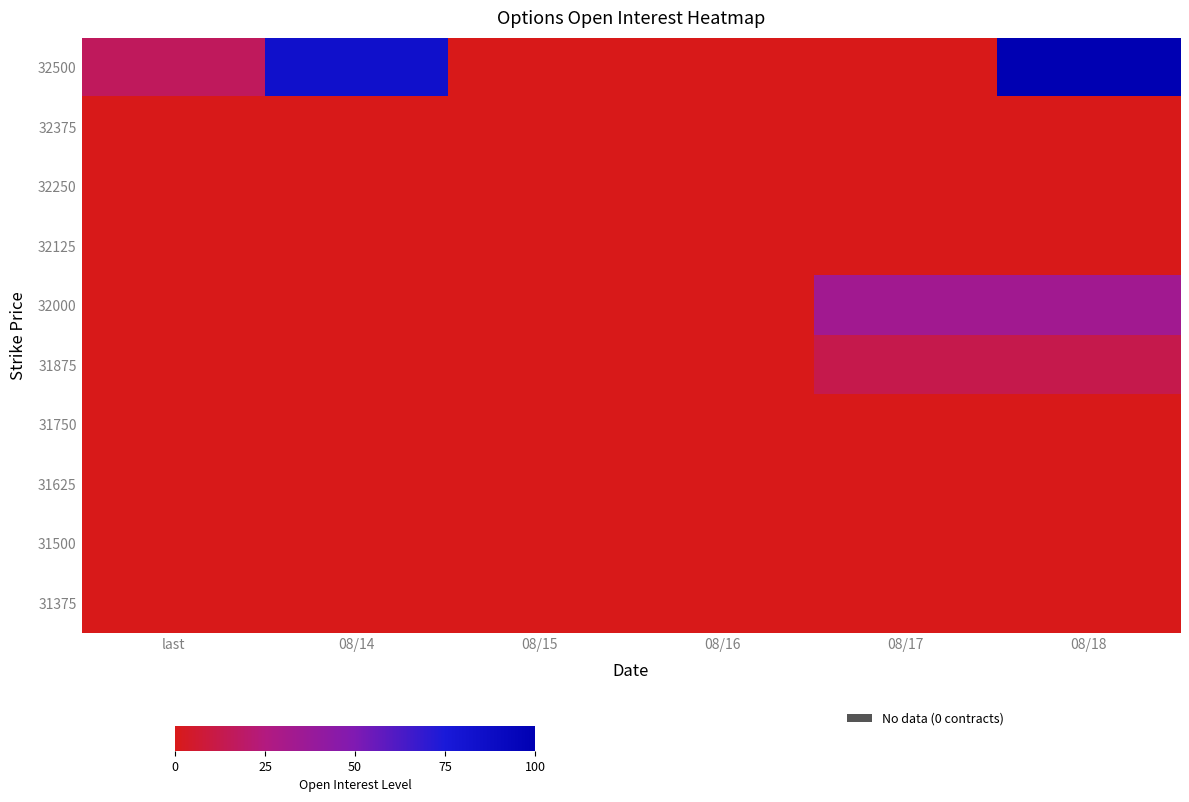

At which category does the chart reach its minimum across all series?

08/15